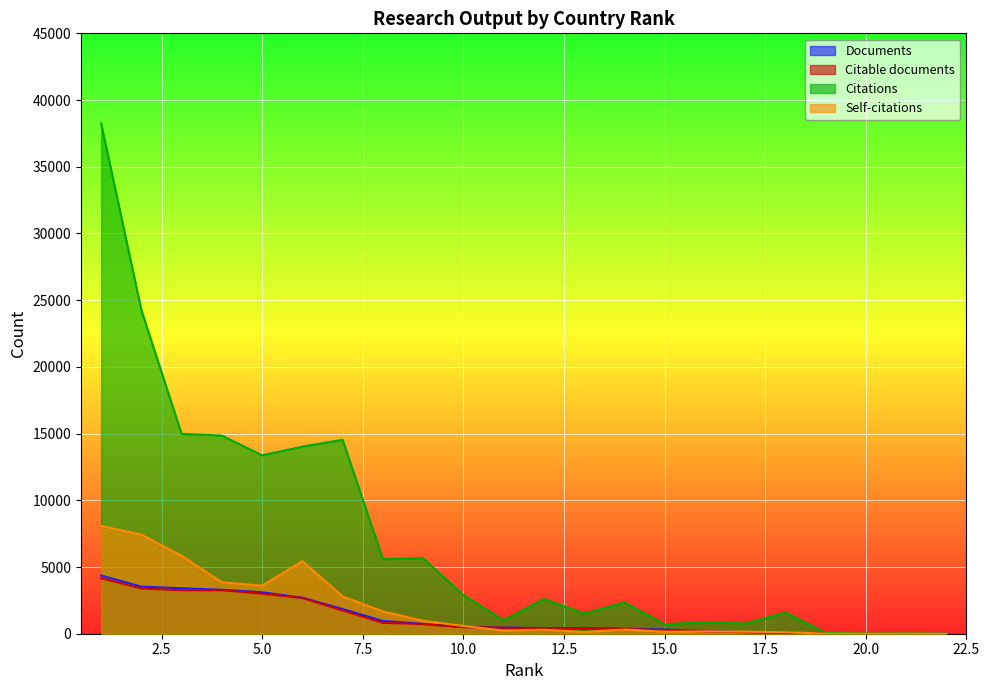

List the series in order of their peak value, highest first.

Citations, Self-citations, Documents, Citable documents